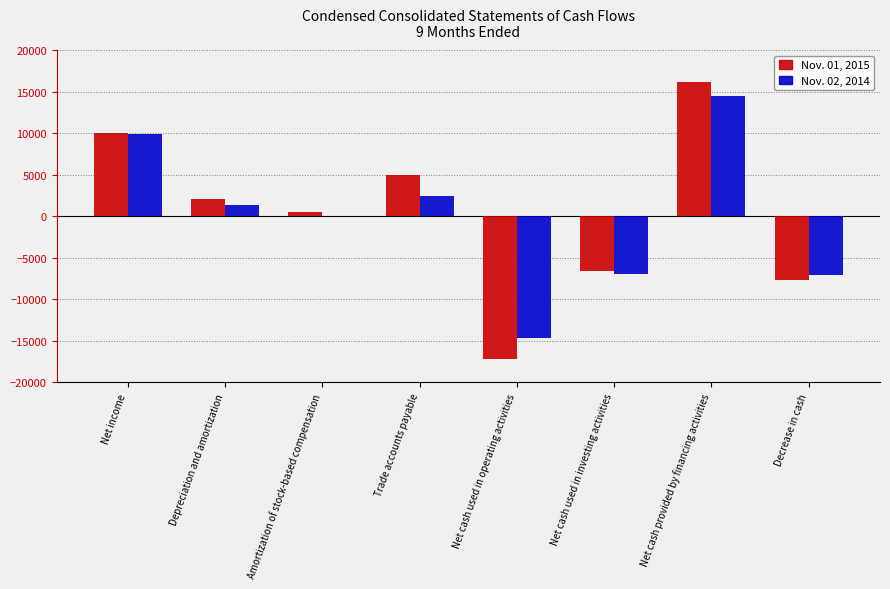

Where does the Nov. 01, 2015 series first go above 1998?

Net income